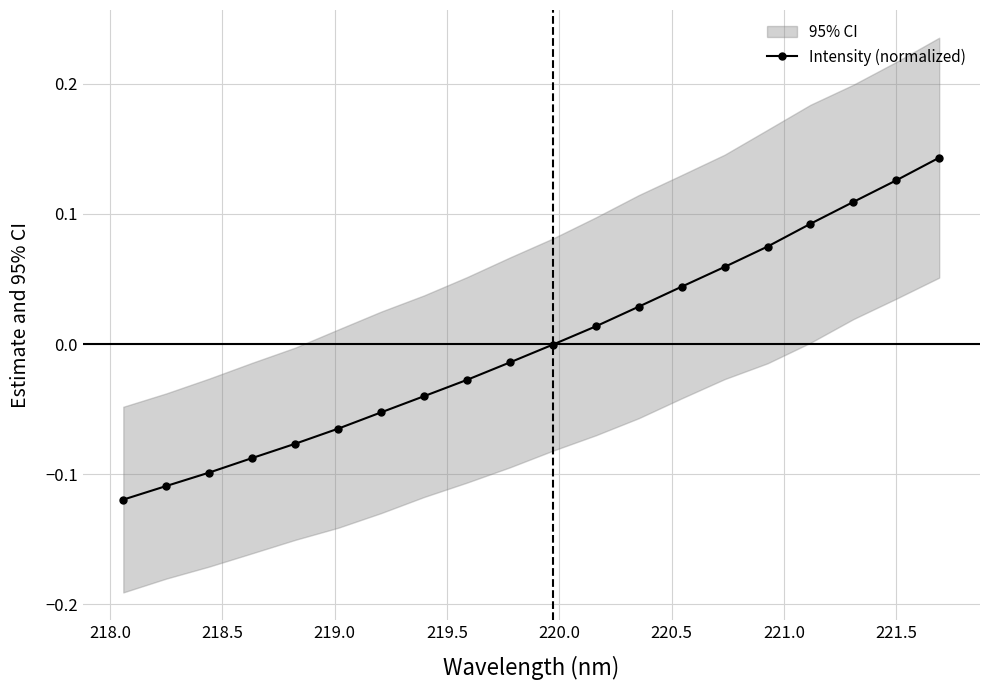

Is this an area chart (filled region under the line)?

No